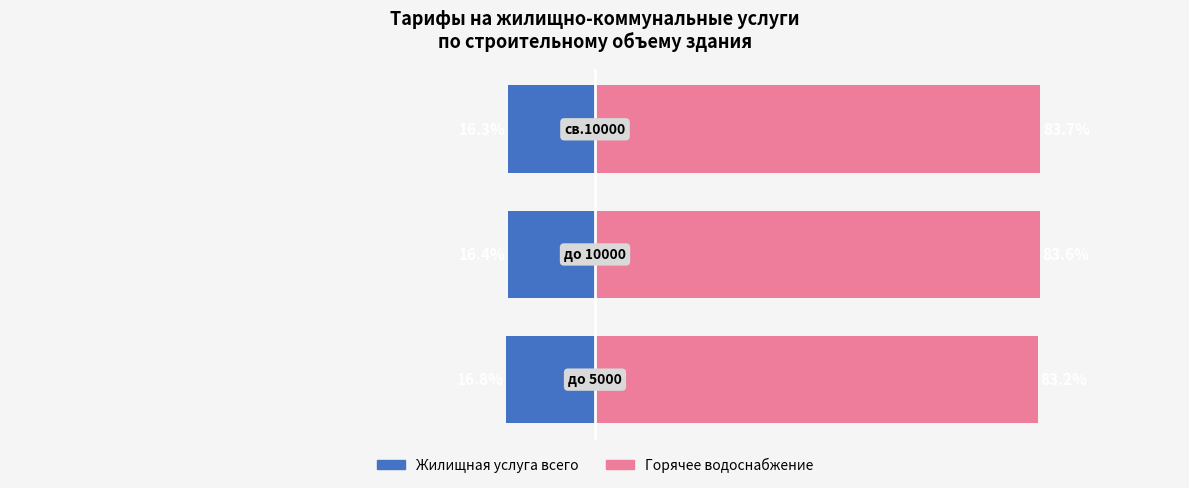

The value of Горячее водоснабжение at 1 is 83.6. True or false?

True